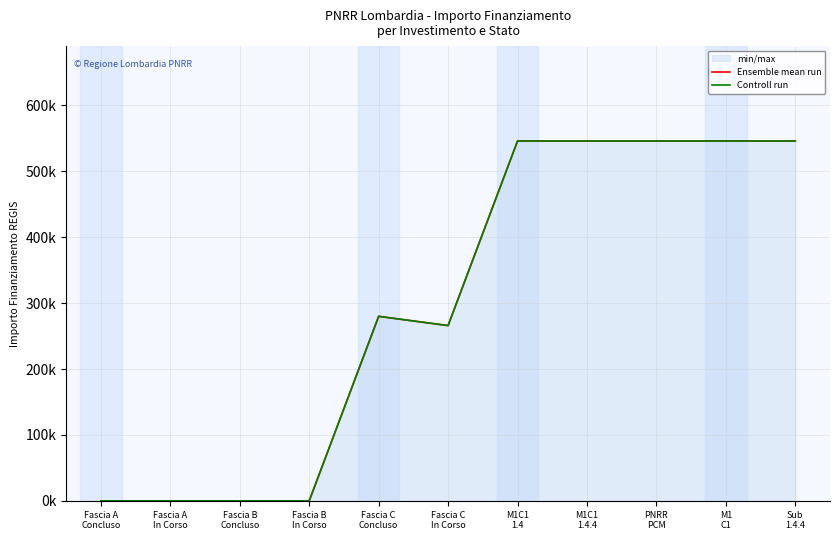

Which series has the widest spread of values?

Ensemble mean run